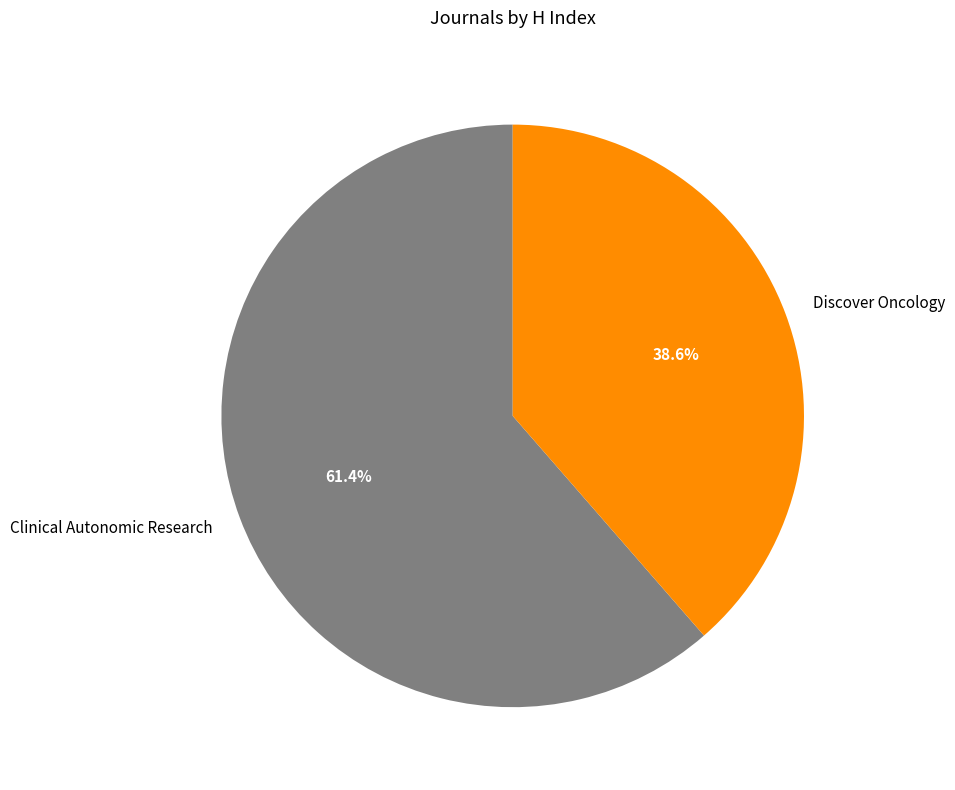

What is the smallest slice in the pie chart?

Discover Oncology